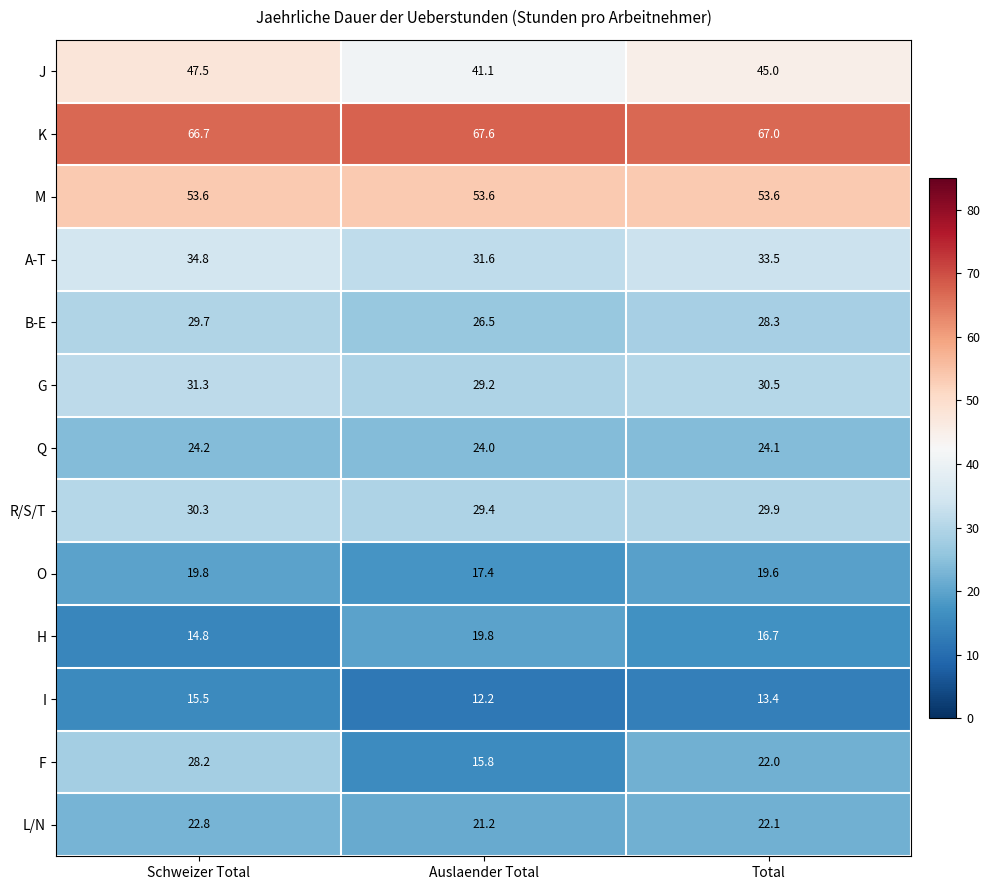

What is the sum of the B-E values at Auslaender Total and Total?

54.8